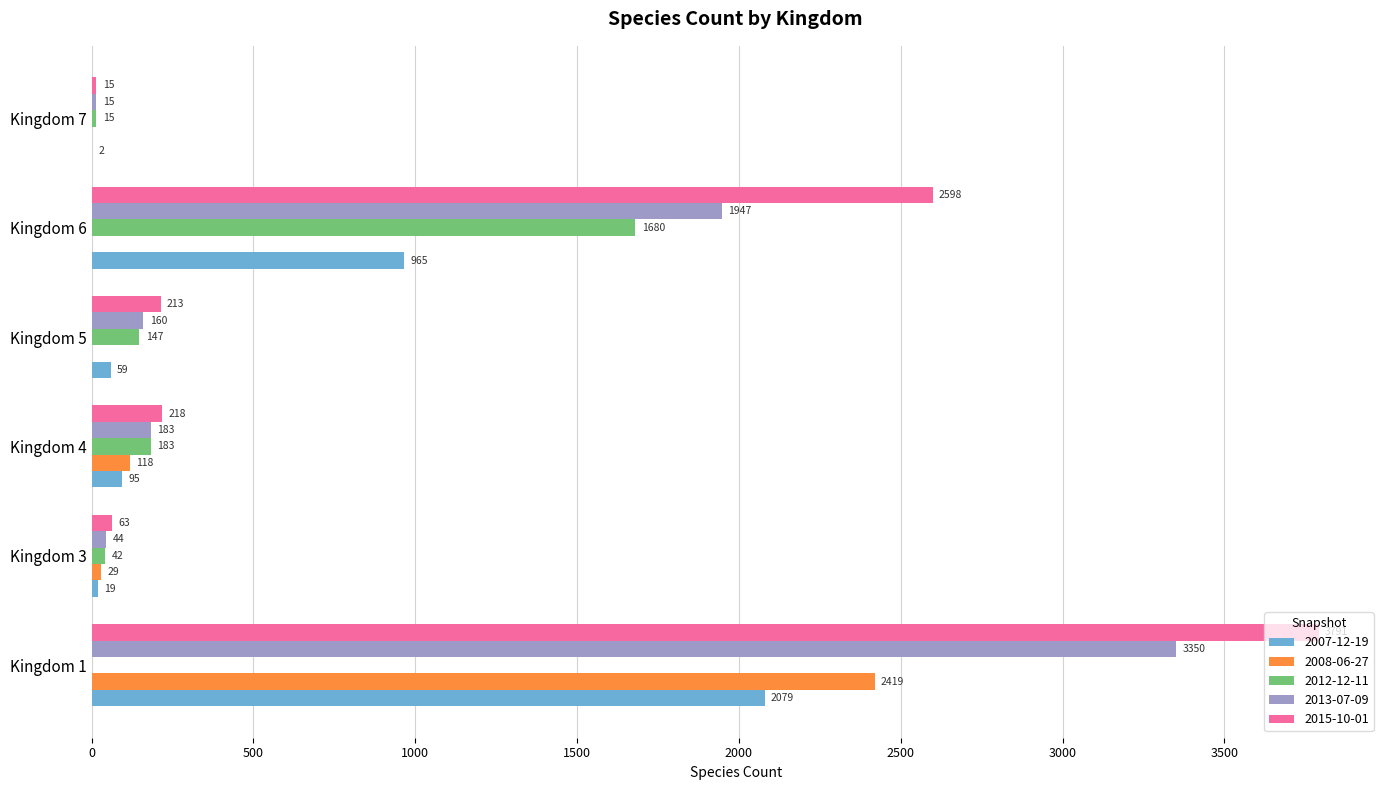

True or false: 2015-10-01 has a value of 213 at Kingdom 5.

True